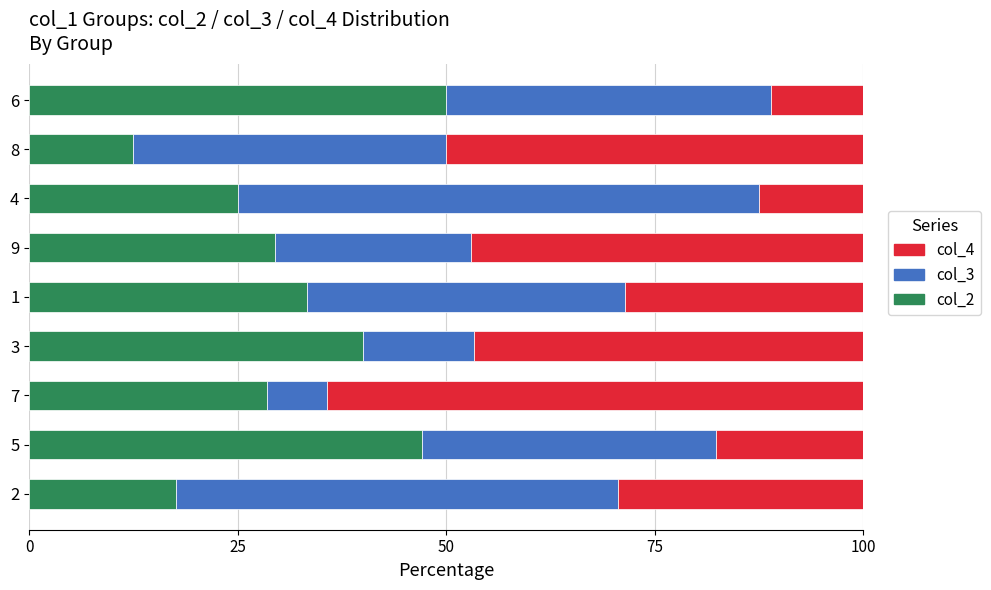

What is the total value across all series at 9?

100.0